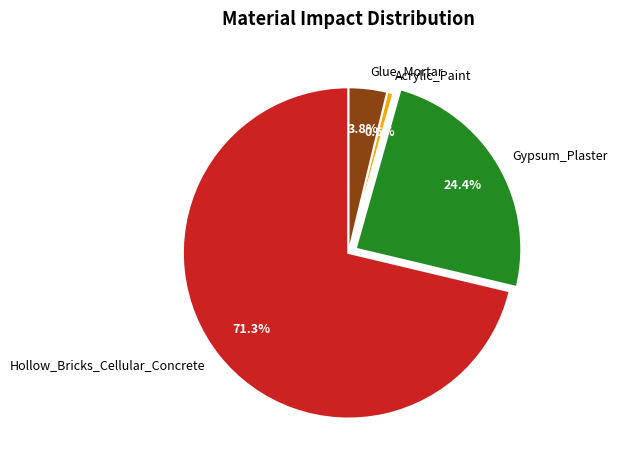

How many slices are in this pie chart?

4